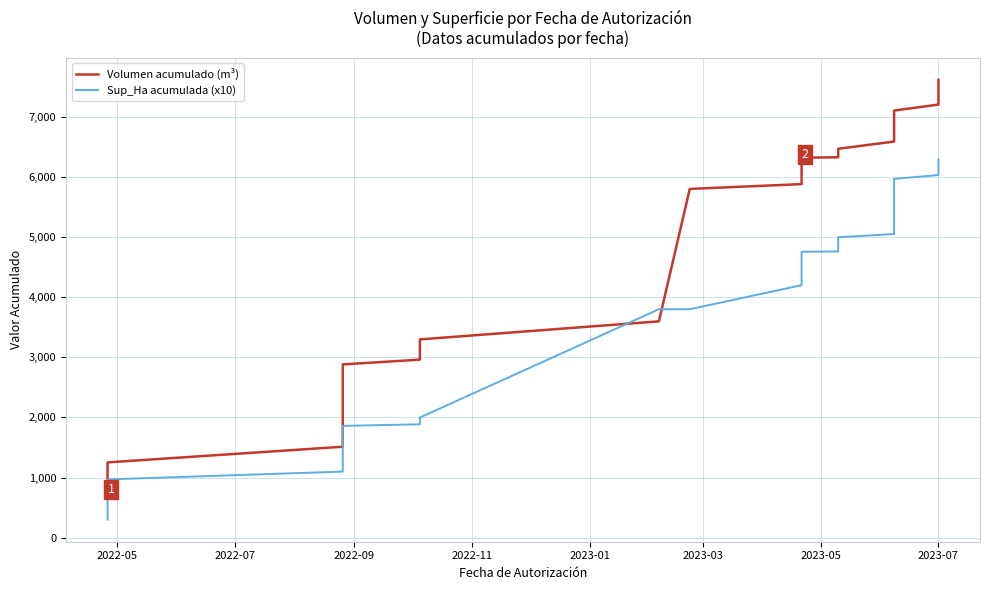

Does the chart have visible grid lines?

Yes